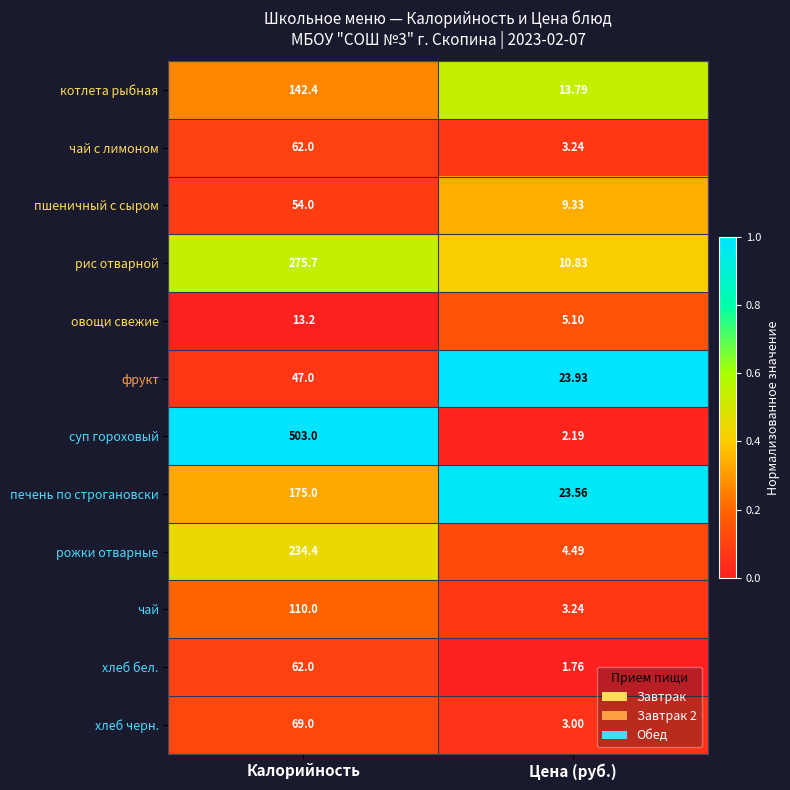

Where is чай с лимоном nearest to the value 32?

Цена (руб.)